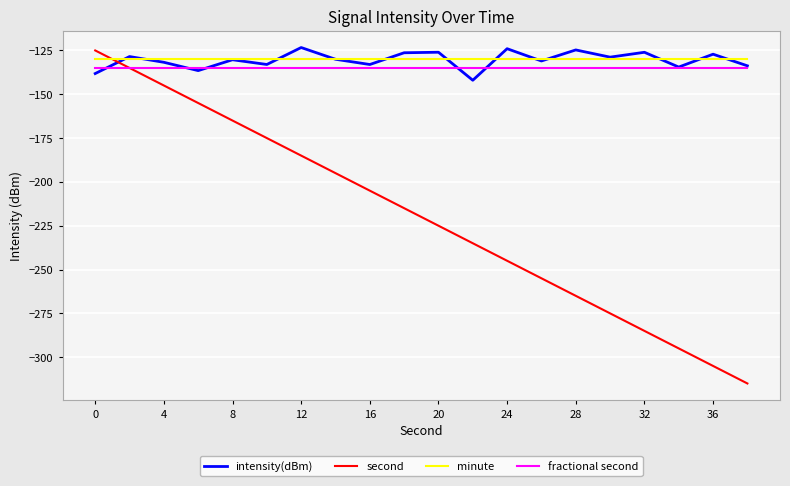

Which series has the widest spread of values?

second